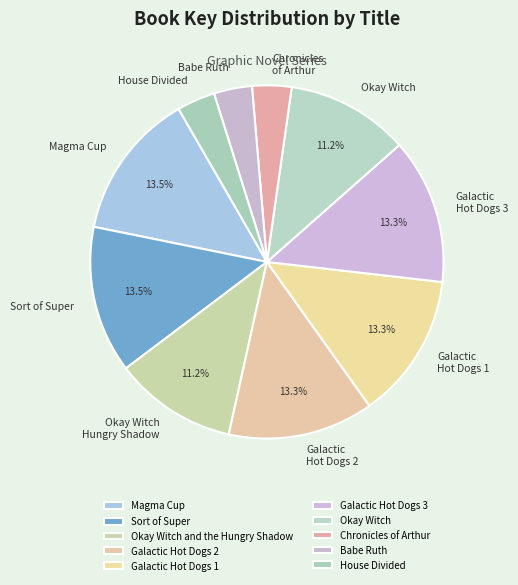

How many segments does this pie chart have?

10